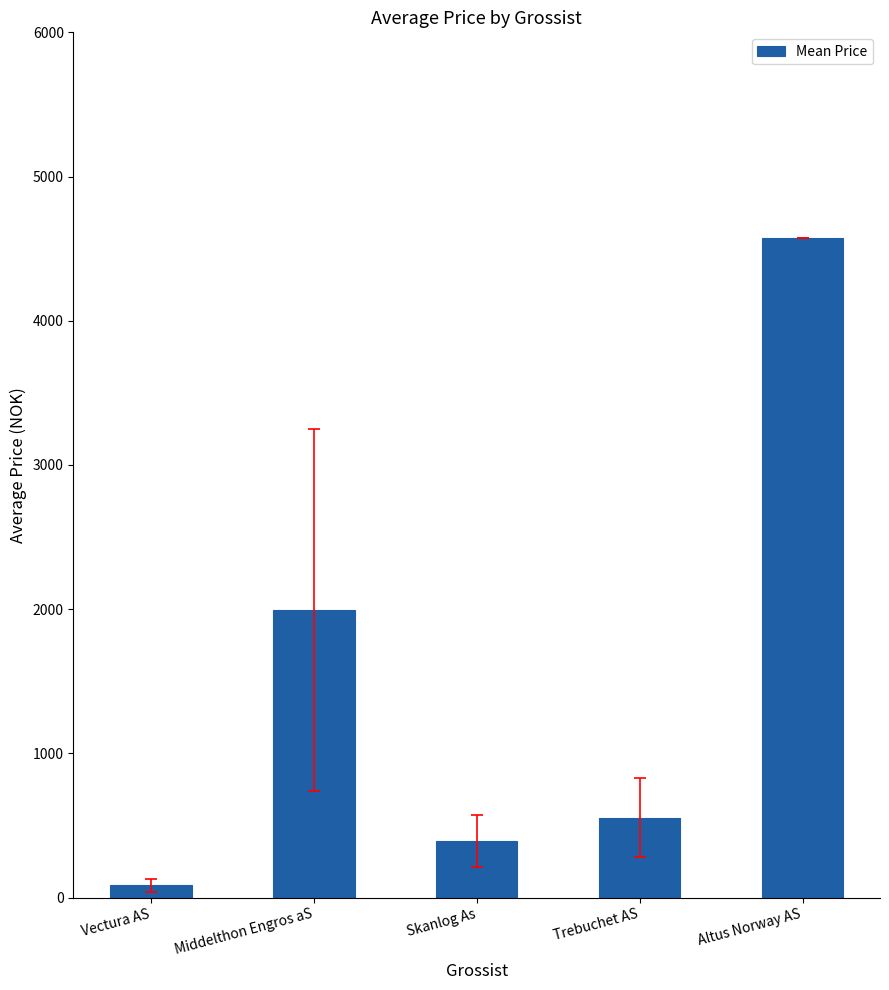

Reading right to left, what are all the values shown in this chart?

Altus Norway AS=4575.0	Trebuchet AS=552.0	Skanlog As=392.4	Middelthon Engros aS=1995.3	Vectura AS=85.9